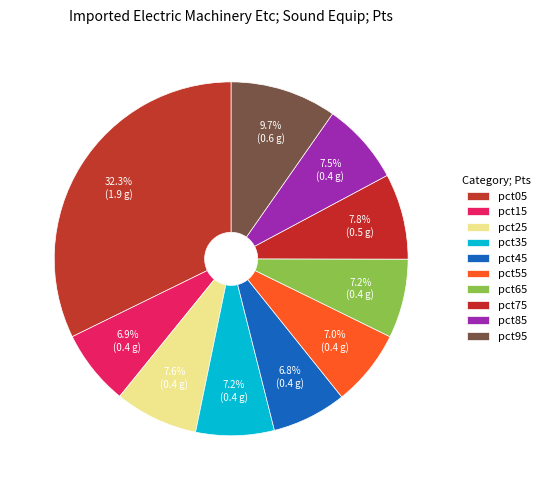

What percentage is NOT represented by pct25?

92.4%